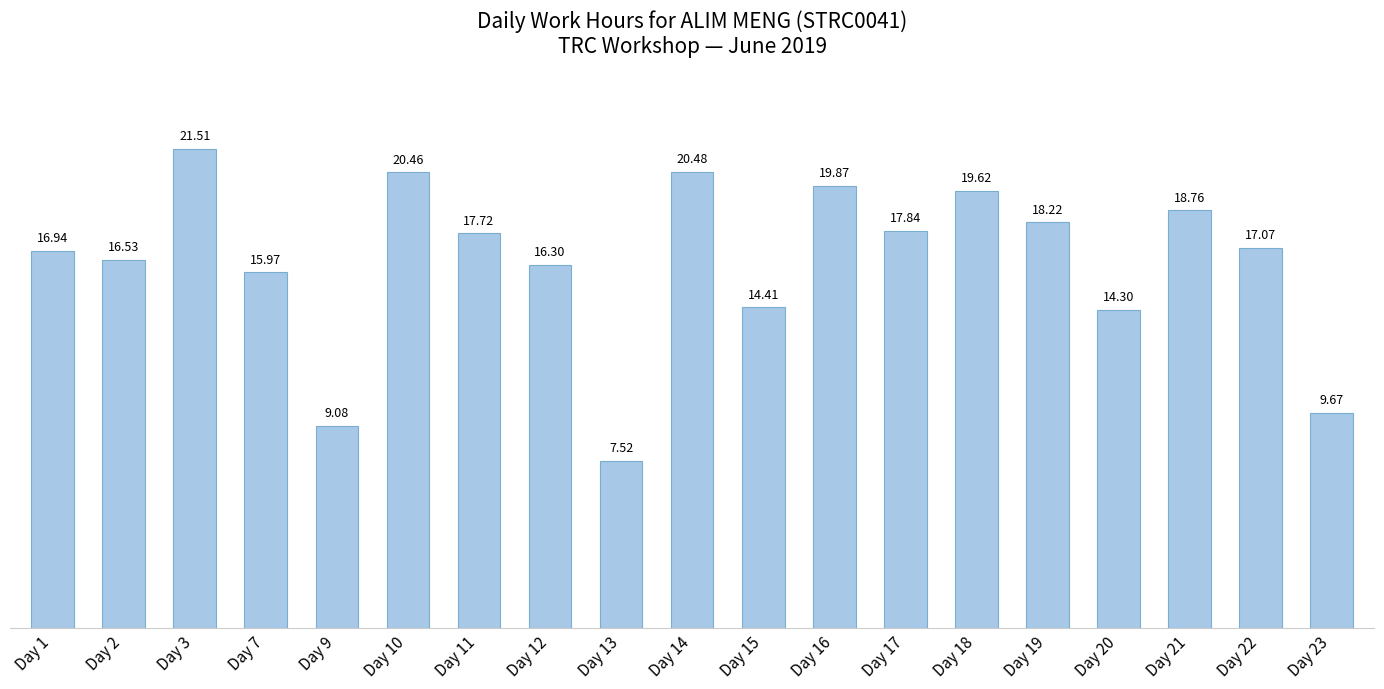

Count the number of values greater than 17.

10